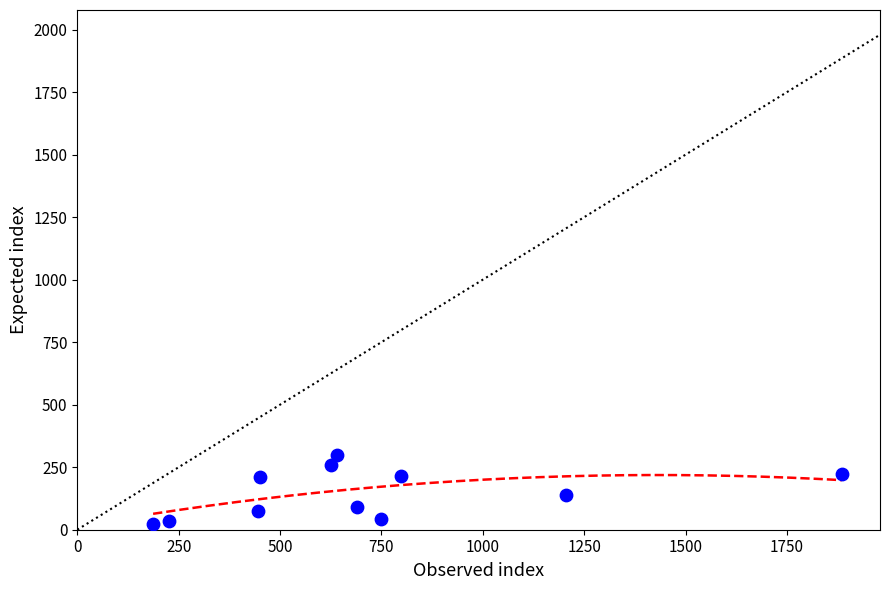

What is the range of Y values (max minus min)?

275.9